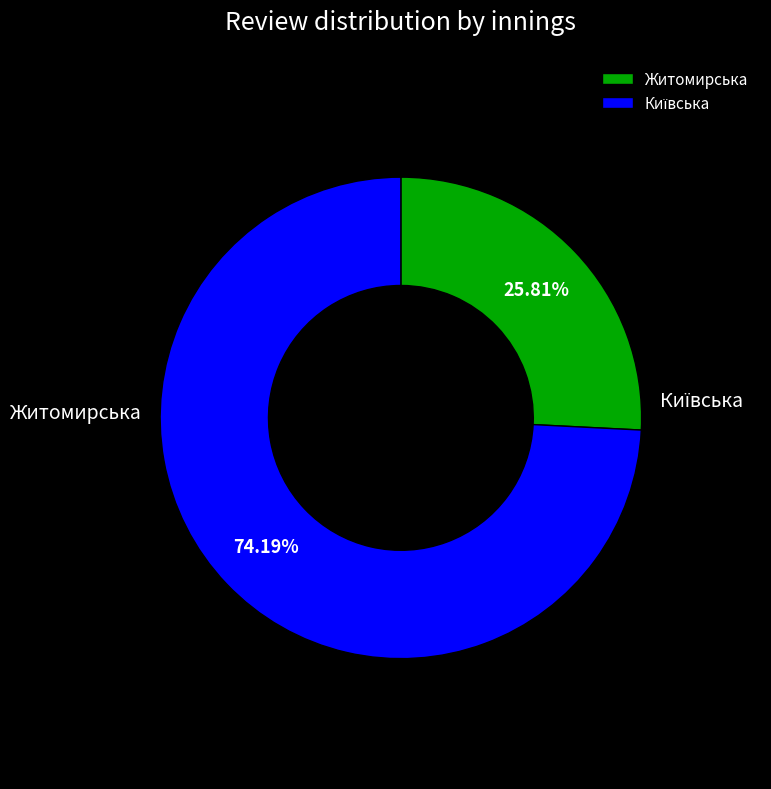

Is there a majority slice in this chart?

Yes